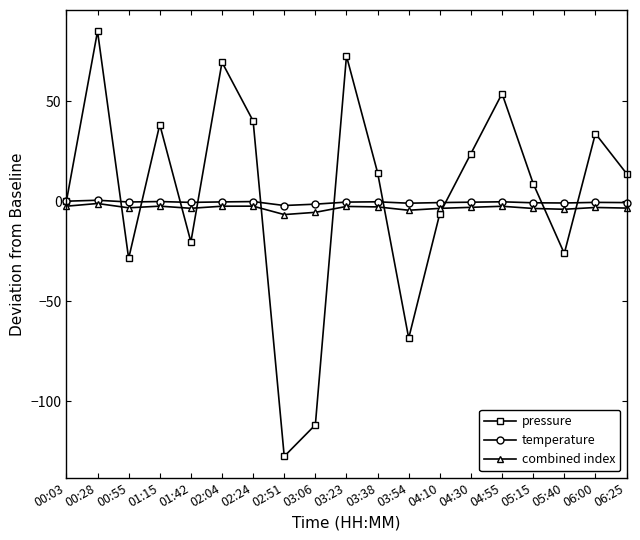

After their last crossing, which series has the higher values: pressure or combined index?

pressure